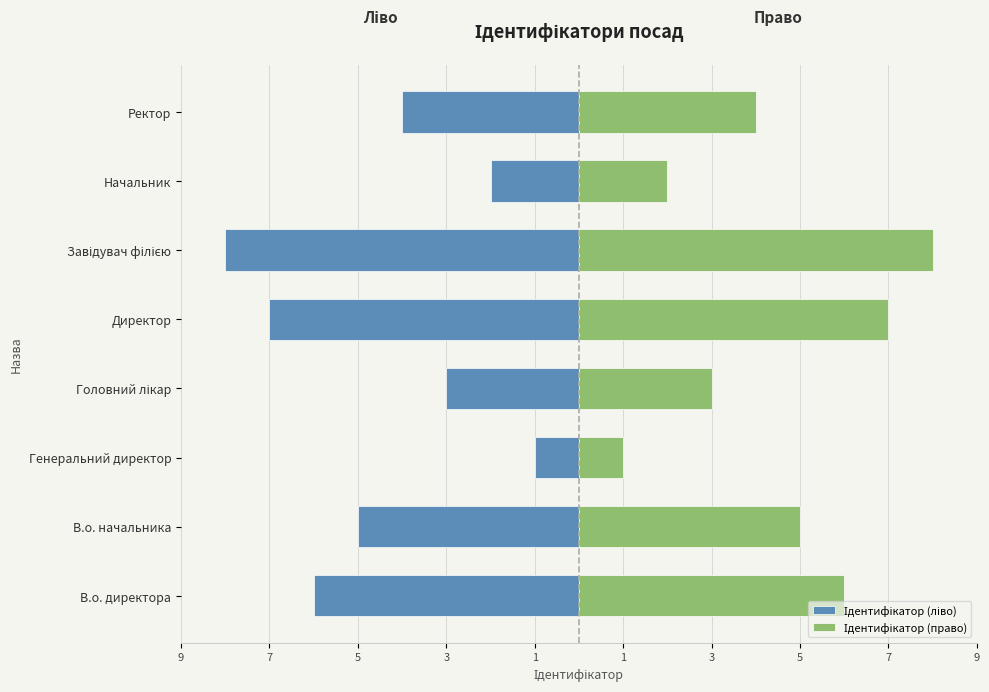

The value of Ідентифікатор (ліво) at Завідувач філією is -4. True or false?

False